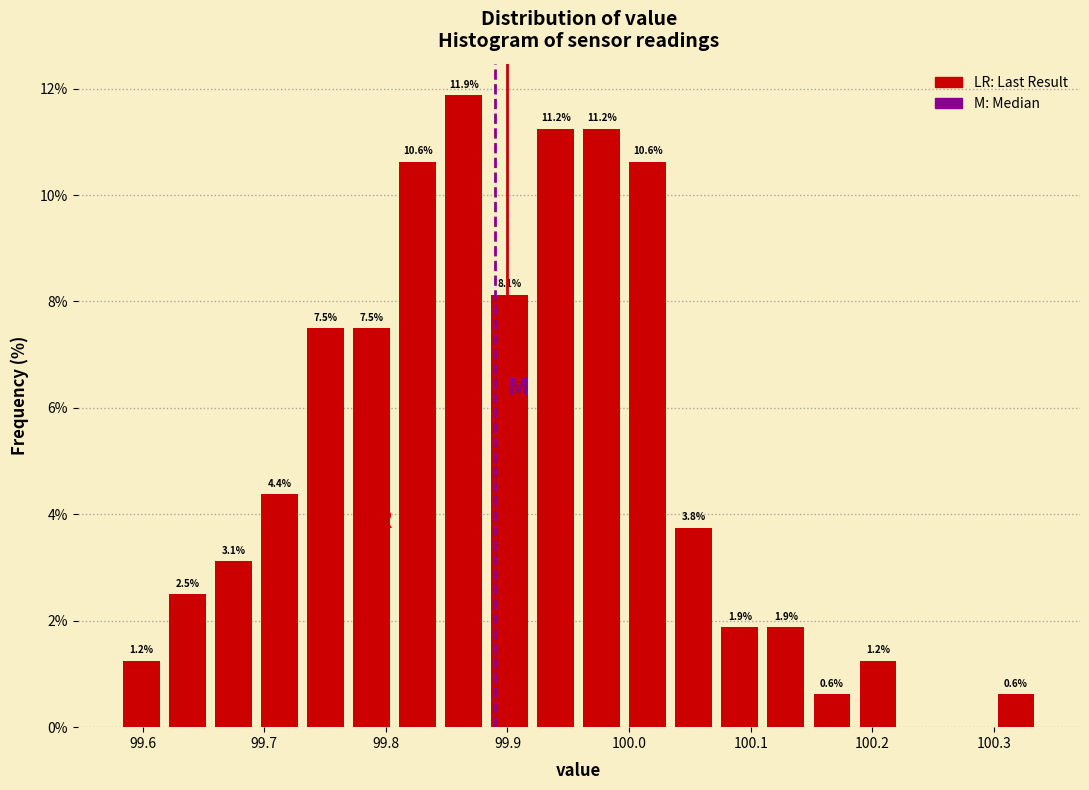

Read against the x-axis, roughly where is the centre of the tallest bar?

99.86